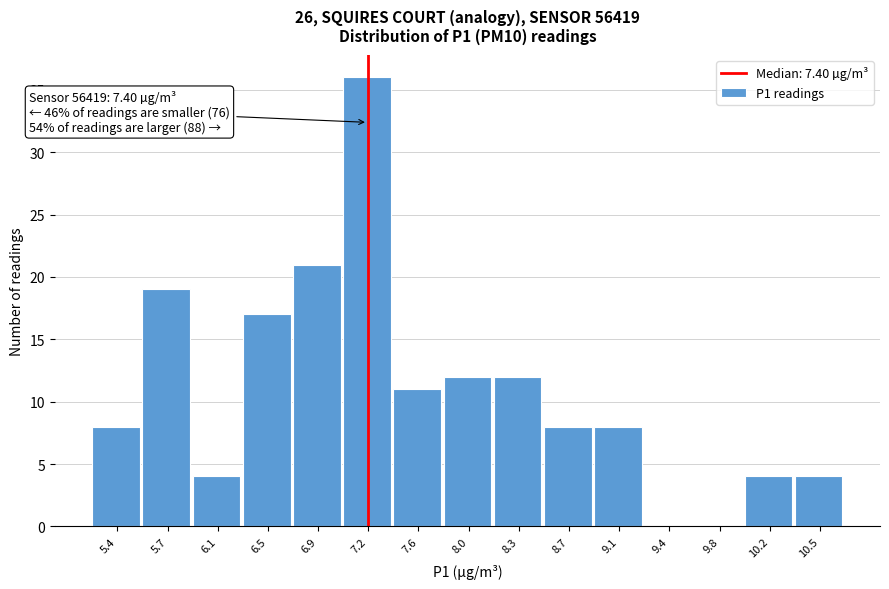

Reading left to right, what are all the values shown in this chart?

5.4=8	5.7=19	6.1=4	6.5=17	6.9=21	7.2=36	7.6=11	8.0=12	8.3=12	8.7=8	9.1=8	9.4=0	9.8=0	10.2=4	10.5=4